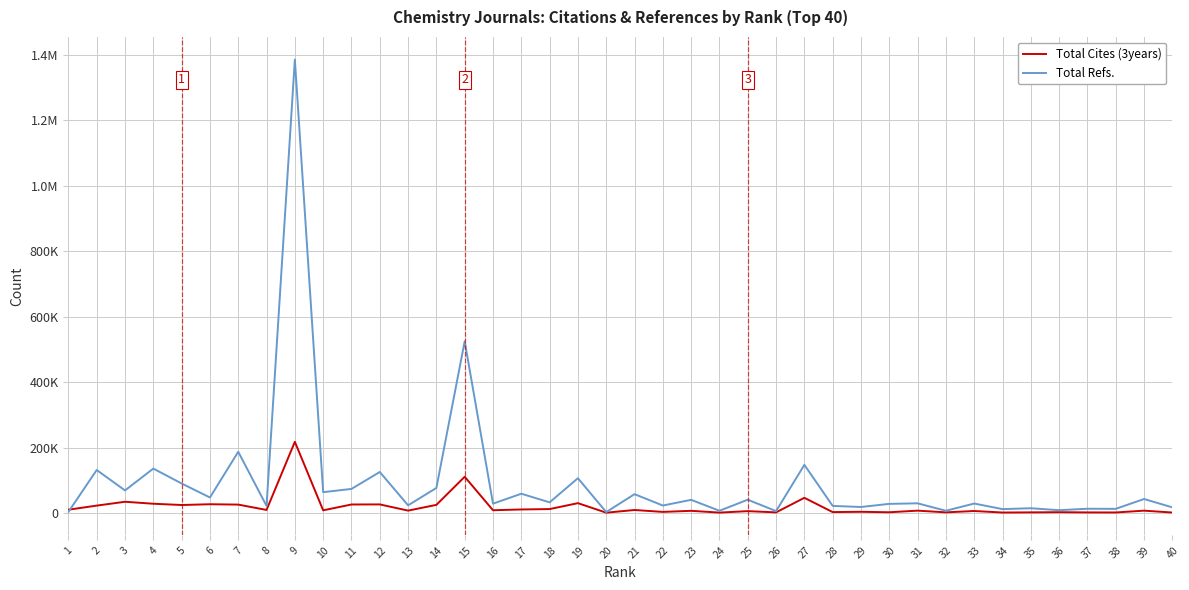

What are all the series names shown in the legend?

Total Cites (3years), Total Refs.